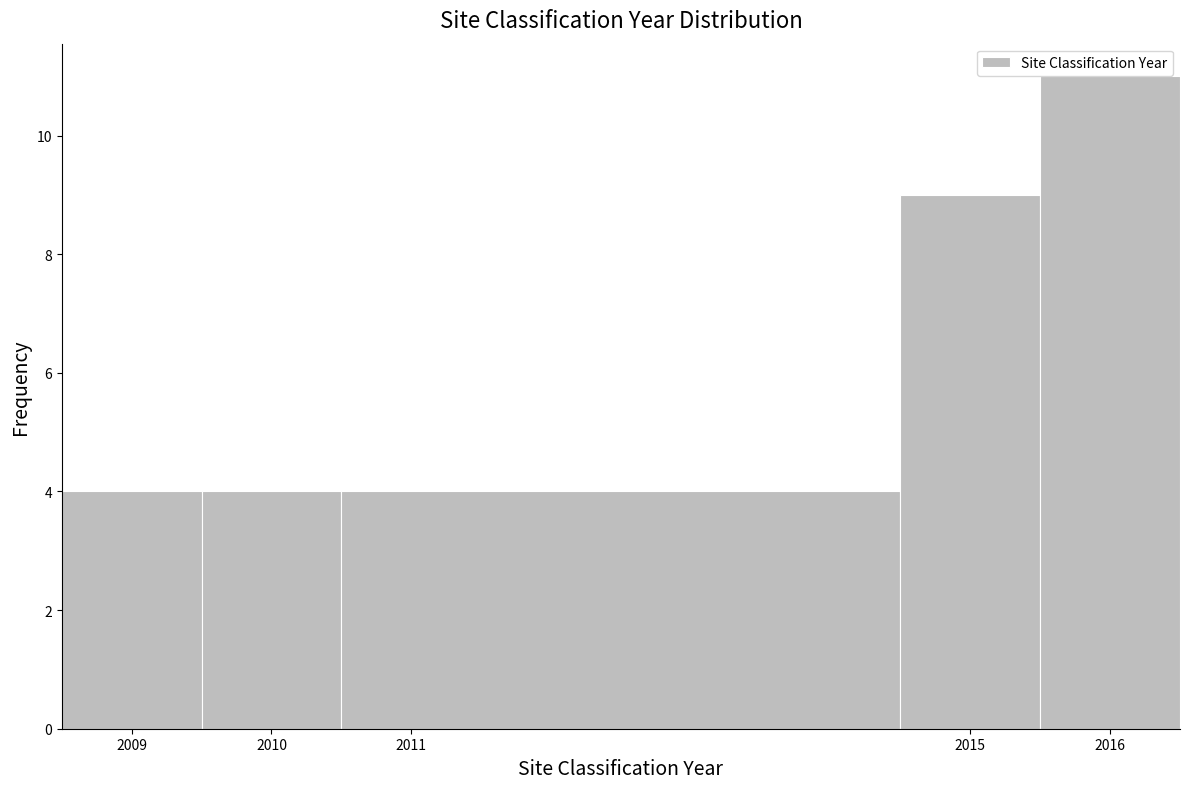

How tall is the bar that spans 2008.5 to 2009.5 on the x-axis? The values are not printed on the chart, so give them approximately, as read against the axis.

4